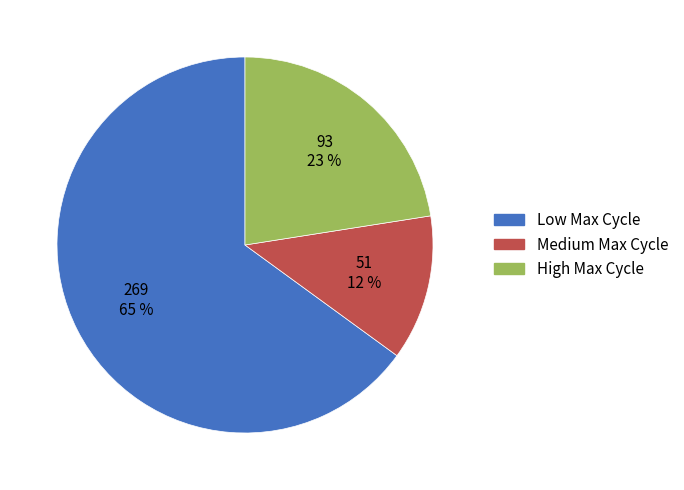

Rank the categories by value from highest to lowest.

Low Max Cycle, High Max Cycle, Medium Max Cycle